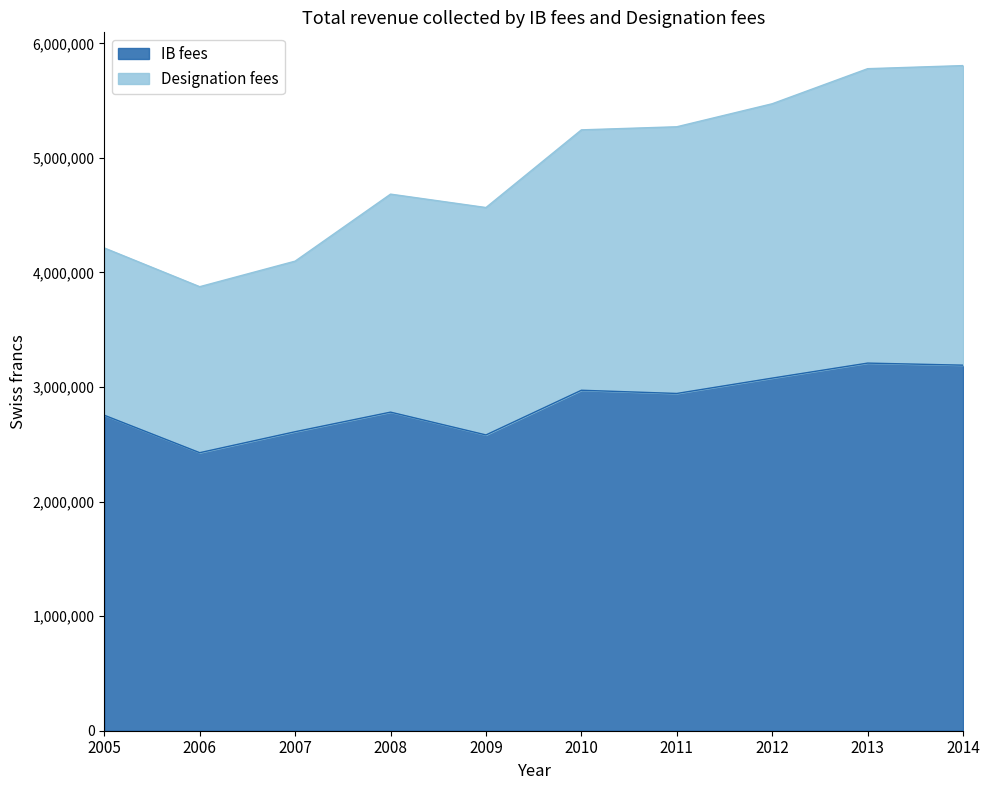

Reading right to left, extract all data points from this chart.

IB fees: 3191000	3209000	3078000	2944000	2972000	2582000	2781000	2610000	2427000	2754000
Designation fees: 5806000	5779000	5473000	5272000	5245000	4567000	4684000	4099000	3876000	4214000